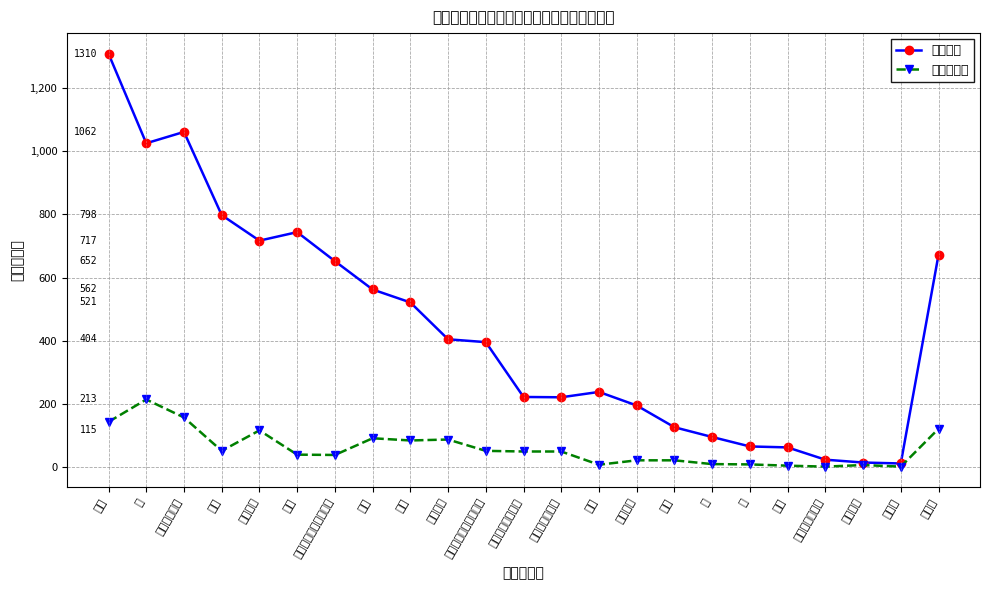

What is the sum of the 共同住宅等 values at 外壁 and 排水配管?

228